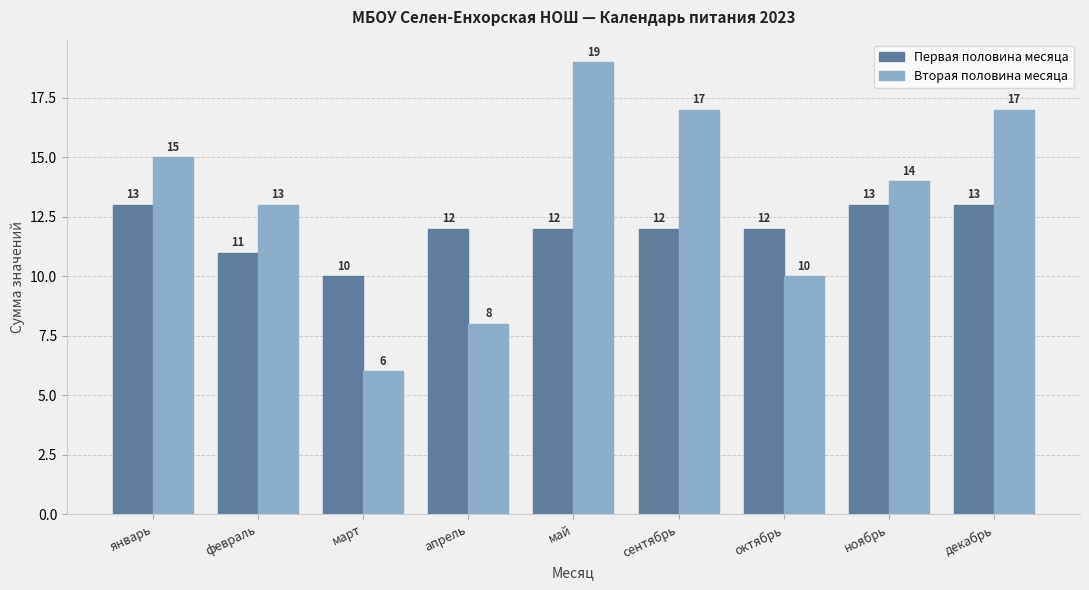

At март, list the series in order from largest to smallest.

Первая половина месяца, Вторая половина месяца